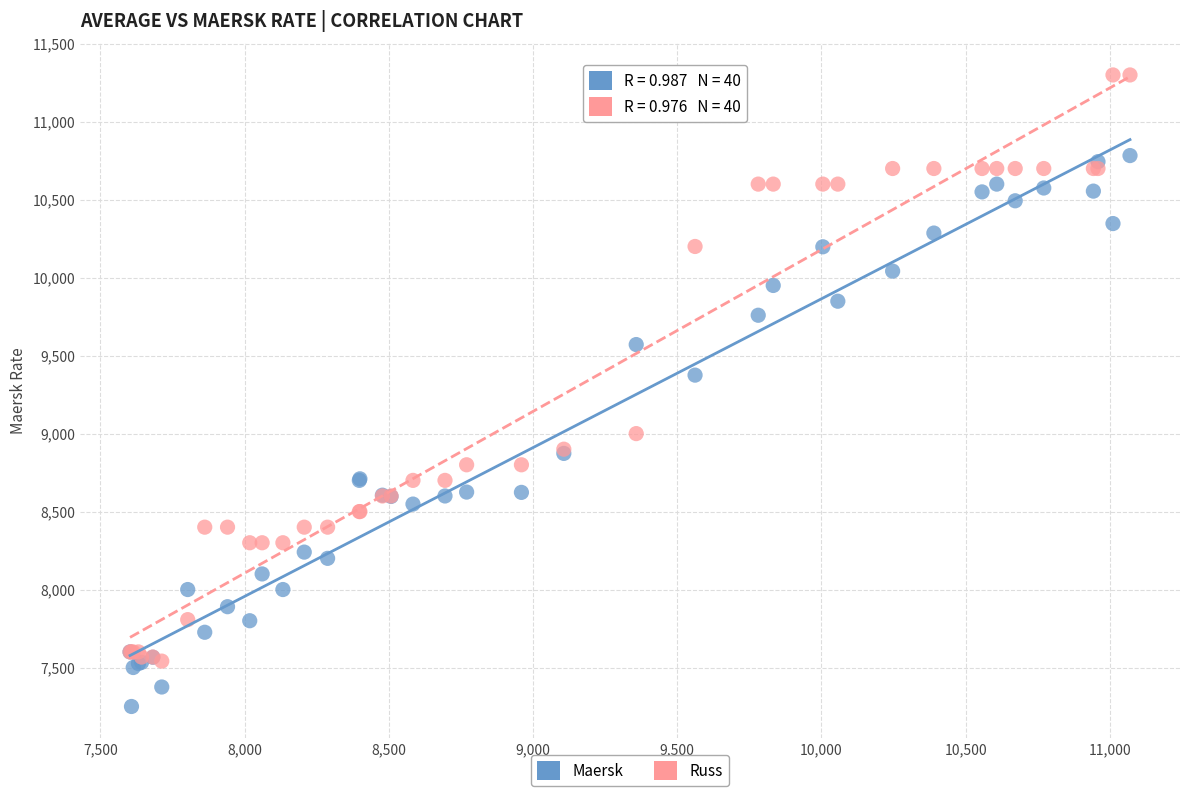

Which series has the widest spread of Y values?

Russ